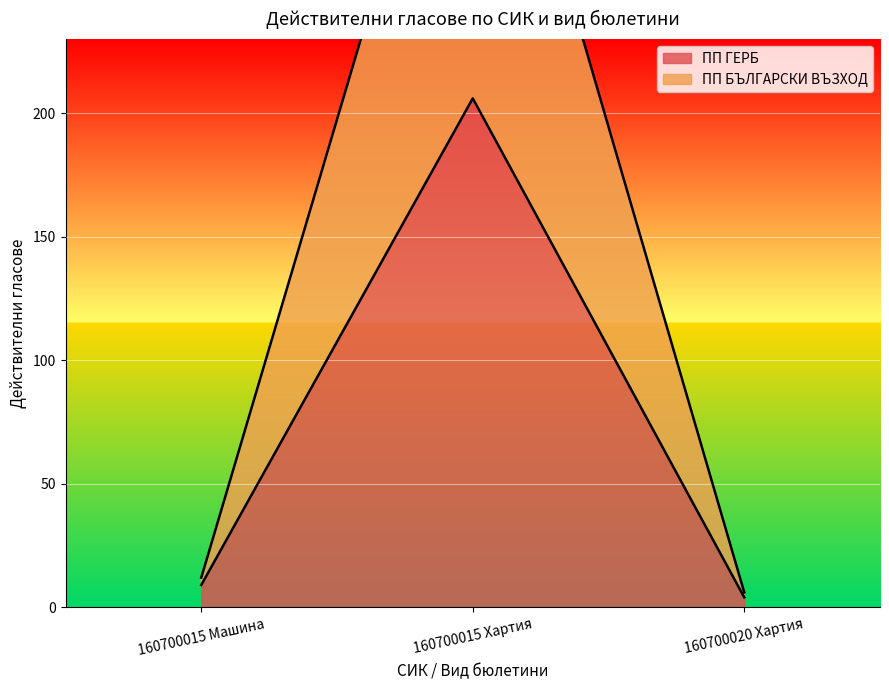

Between 160700015 Хартия and 160700020 Хартия, which is larger?

160700015 Хартия